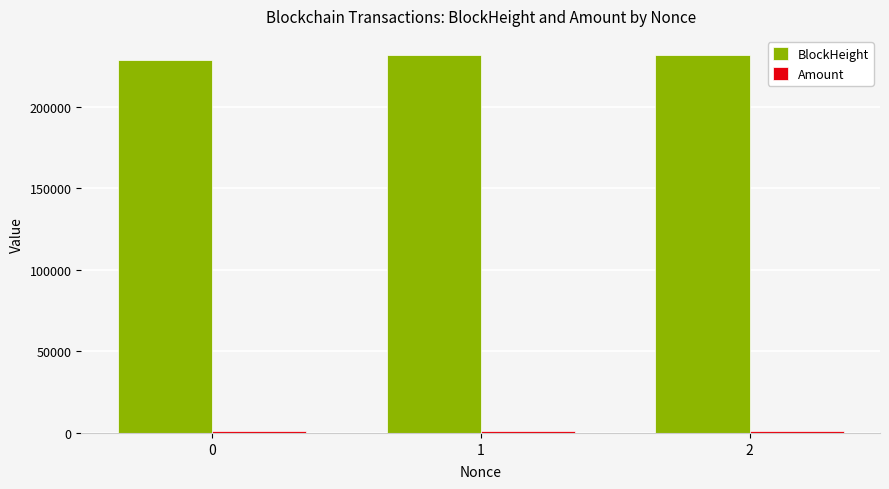

What is the sum of all BlockHeight values?

692258.0